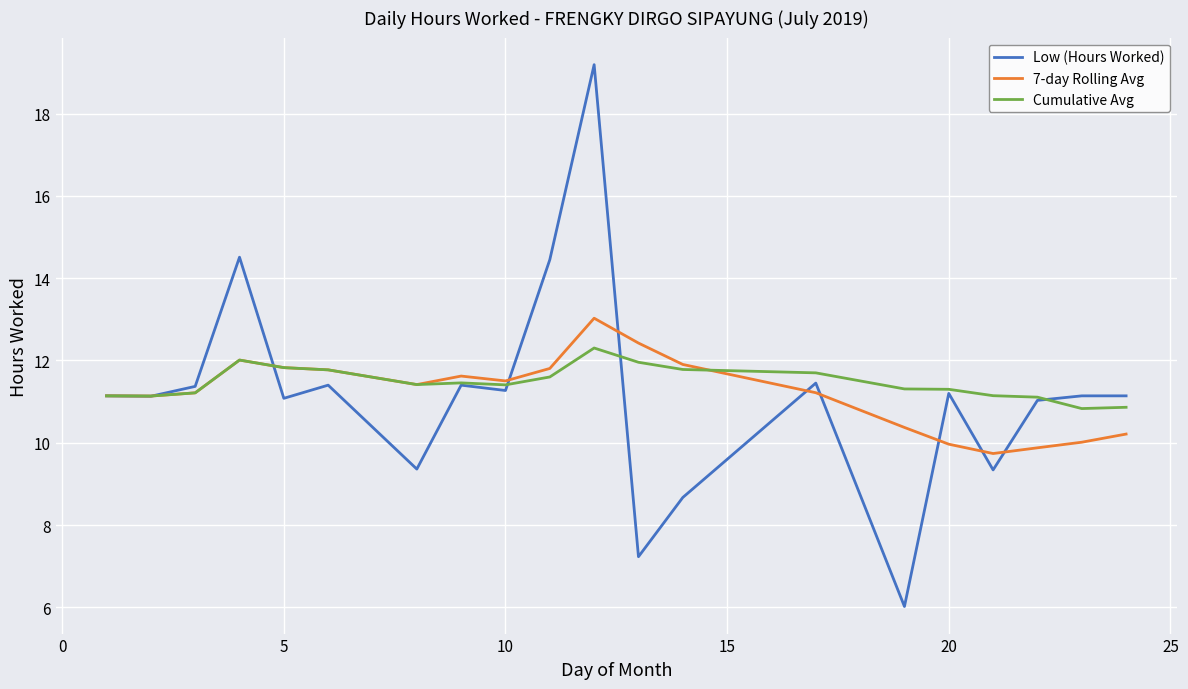

What is the smallest value displayed?

6.0